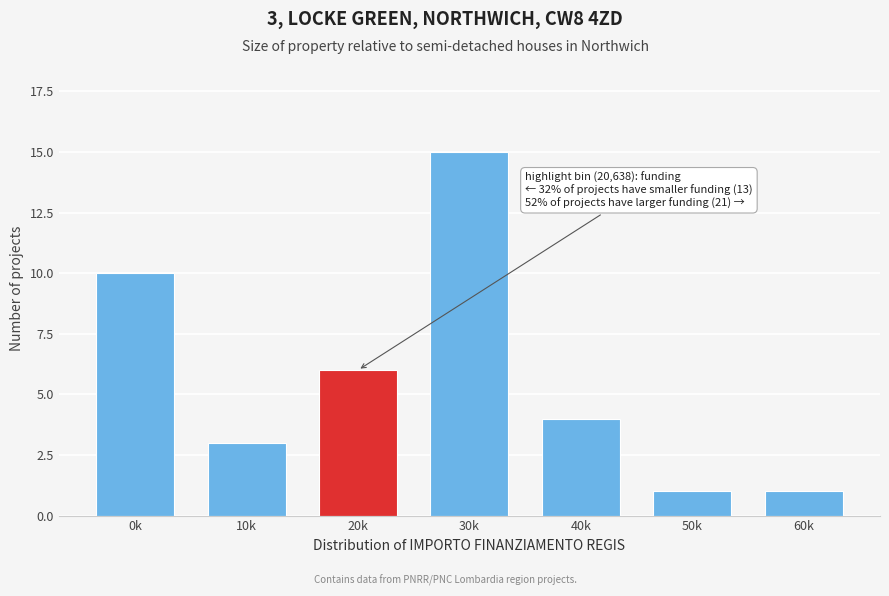

Reading left to right, list all the values displayed in this chart.

10	3	6	15	4	1	1